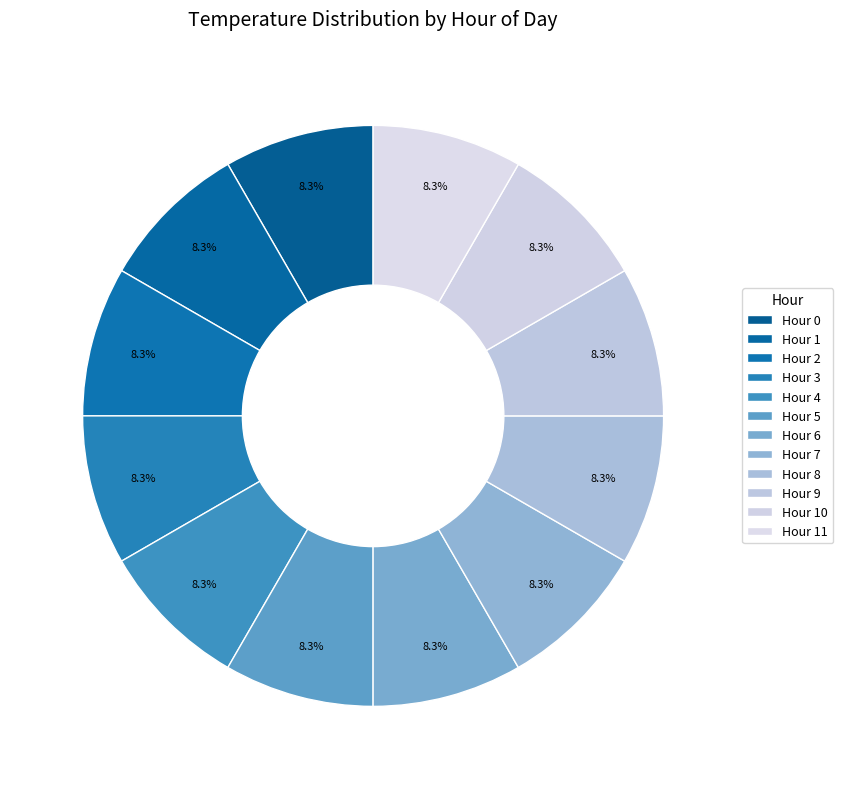

To the nearest percent, what percentage of the pie is Hour 0?

8%